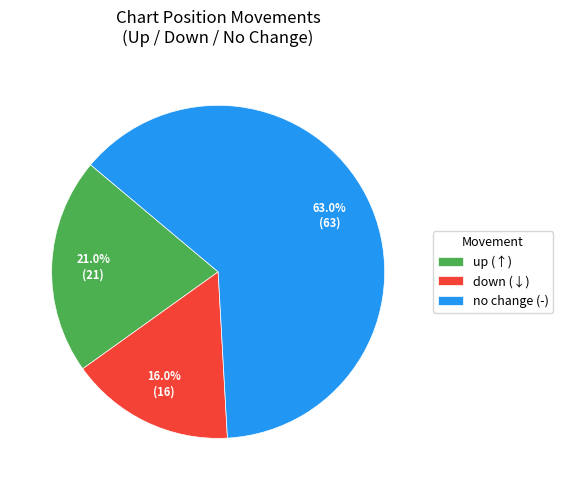

Which category has the smallest portion of the pie?

down (↓)